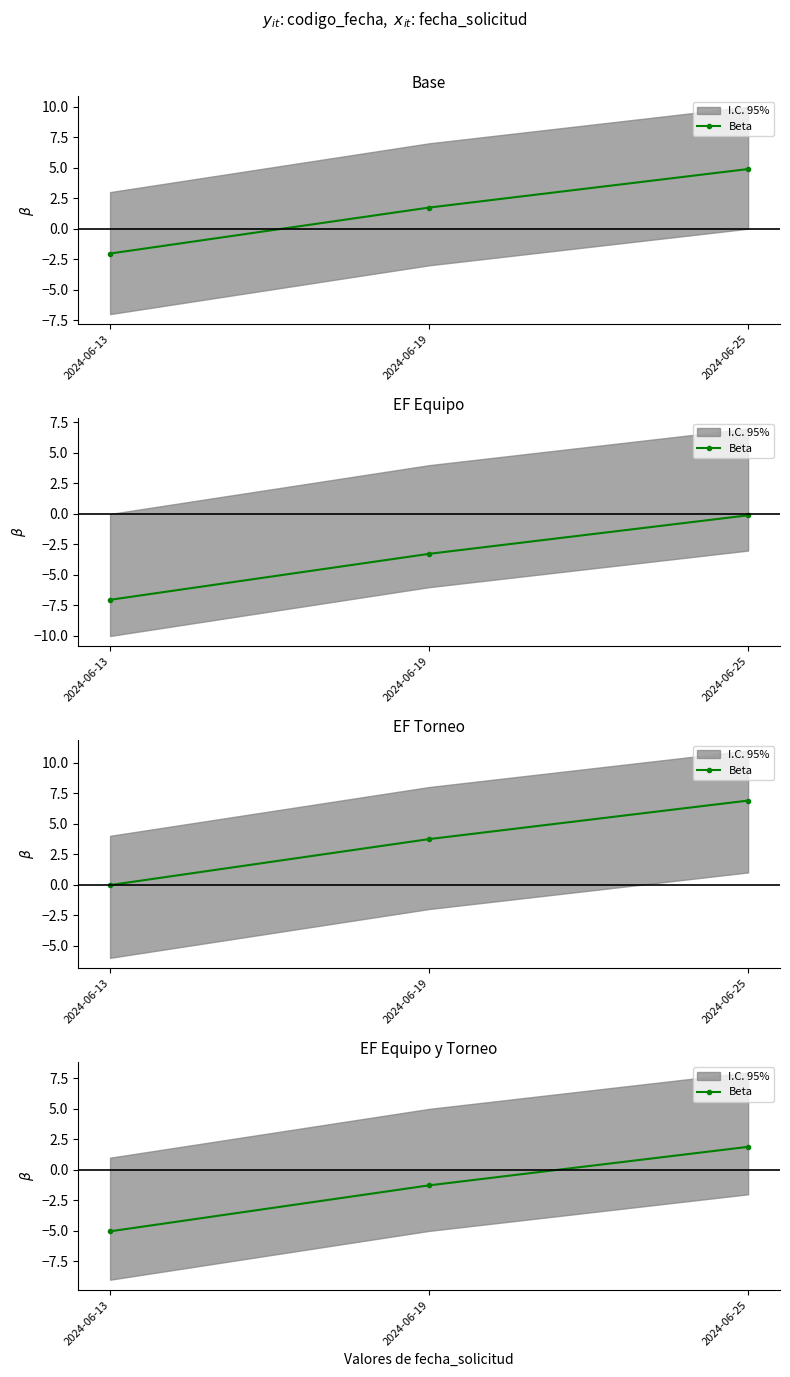

Where is the data nearest to the value -1?

2024-06-19